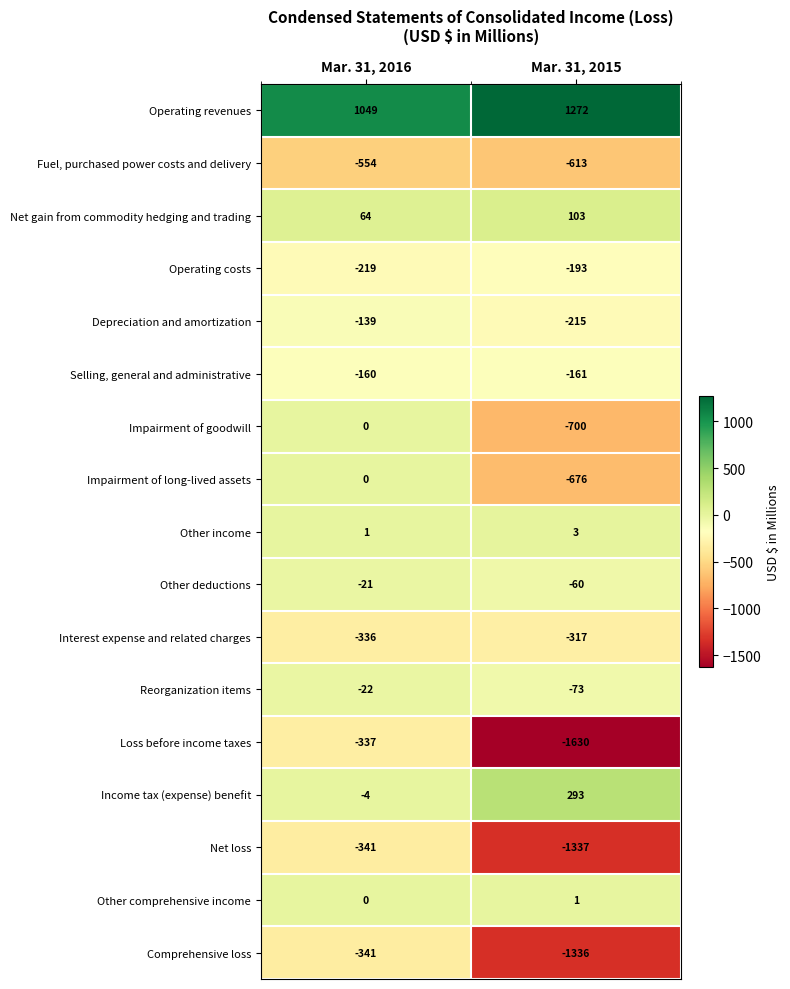

Count the number of categories in the chart.

2